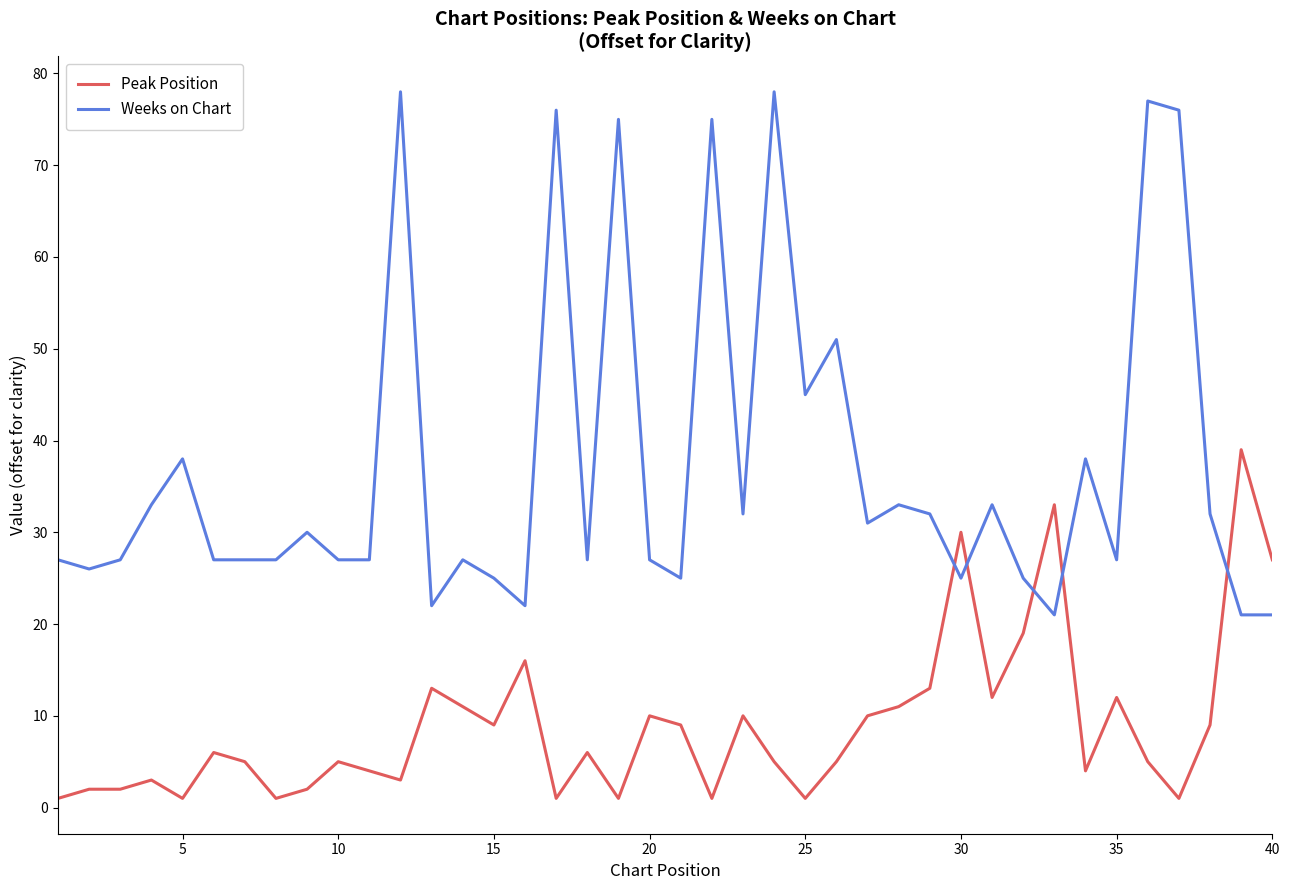

Which series has the largest total across all categories?

Weeks on Chart